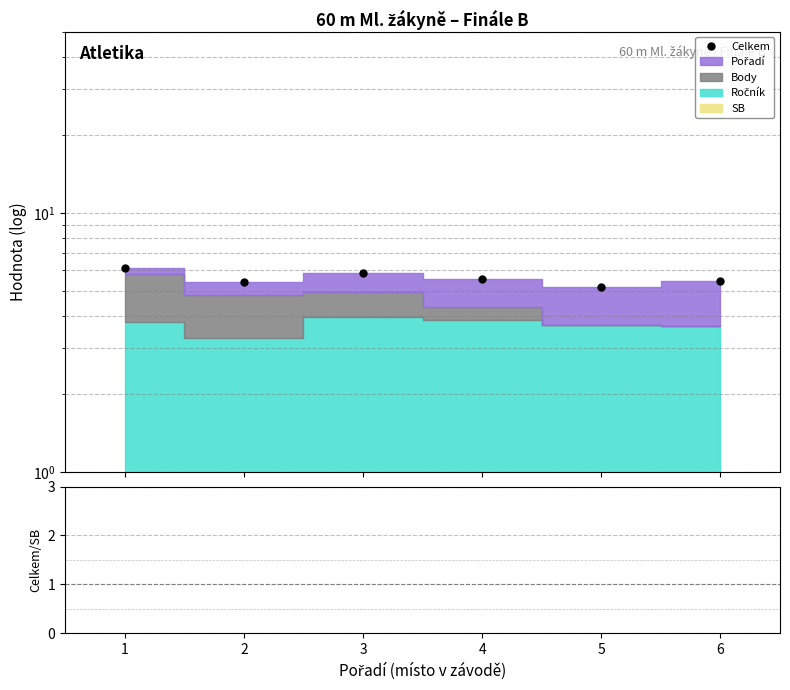

Does the chart display data point markers on the line(s)?

Yes